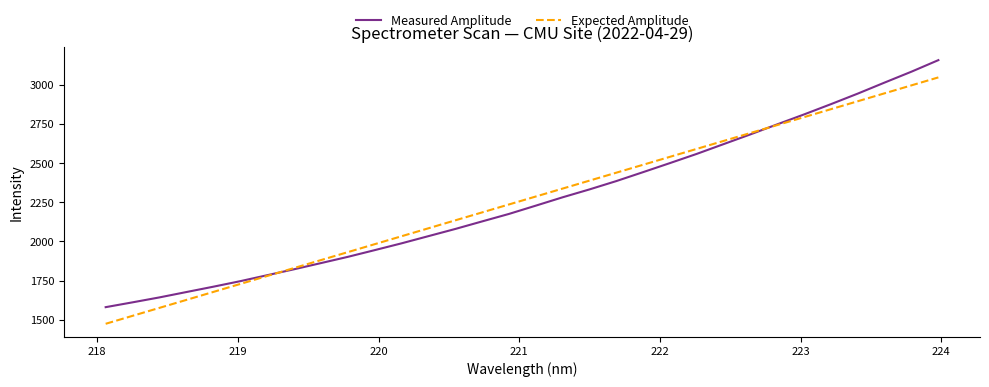

What is the difference between the maximum and second lowest values in the Expected Amplitude series?

1525.2